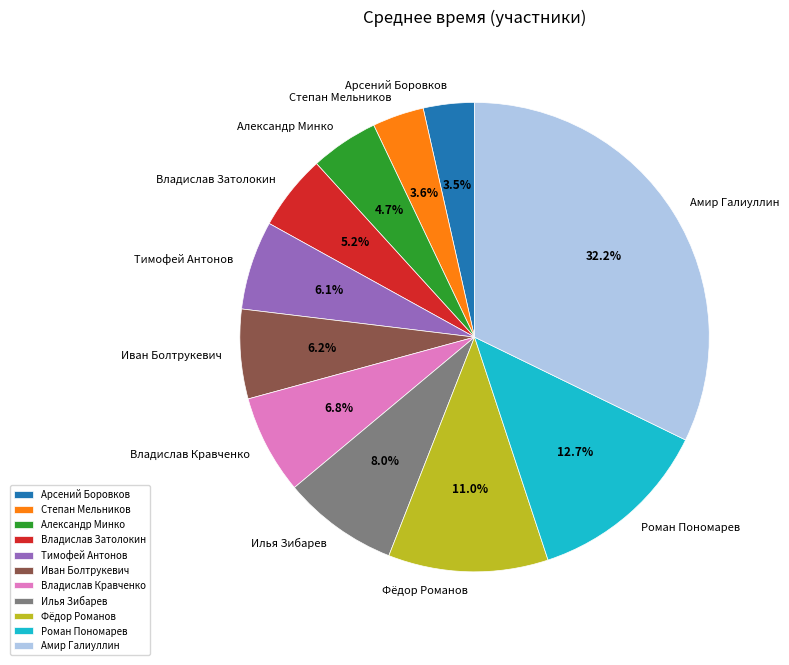

Which has a higher value, Илья Зибарев or Владислав Затолокин?

Илья Зибарев